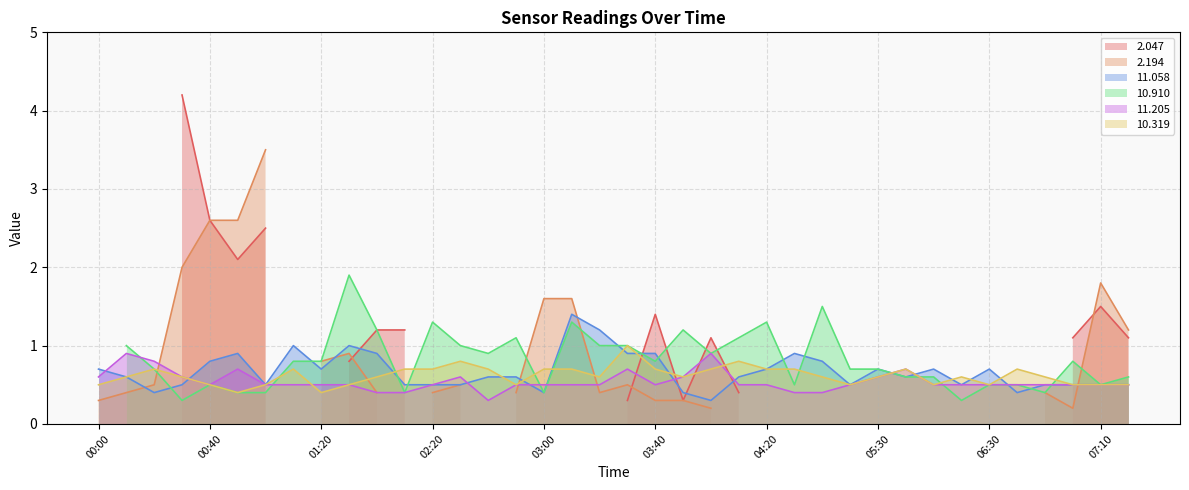

What is the lowest value of the 10.319 series?

0.4